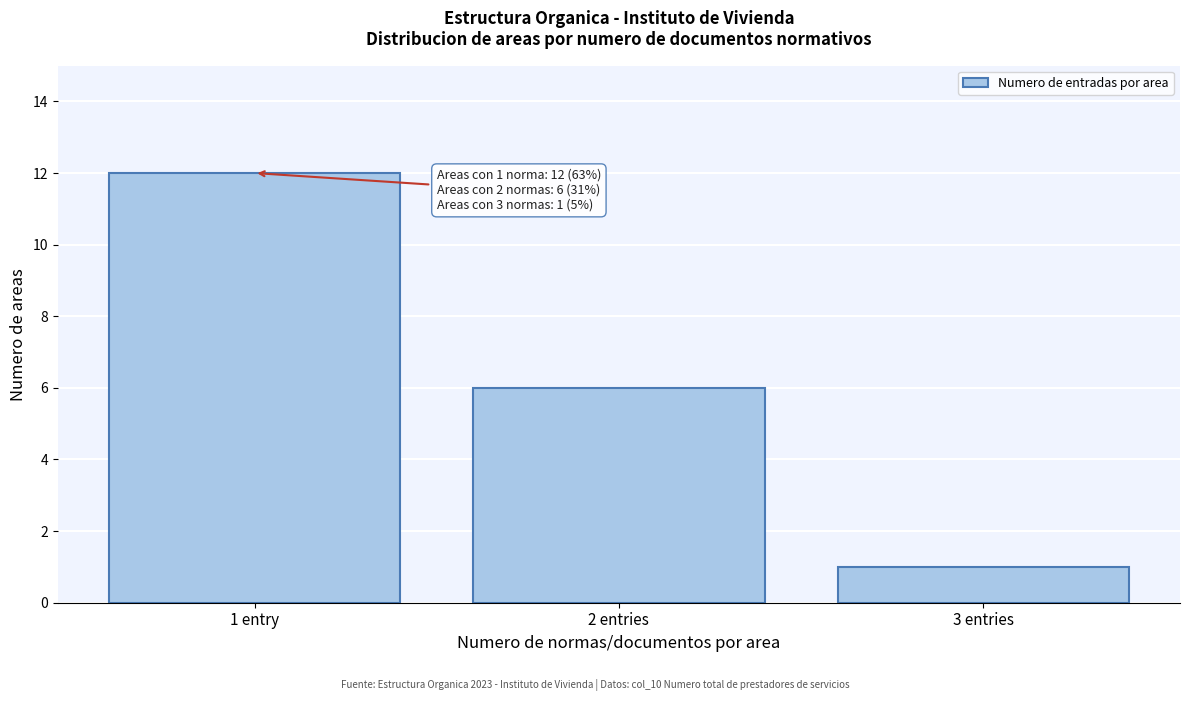

Reading right to left, list all the values displayed in this chart.

3 entries=1	2 entries=6	1 entry=12